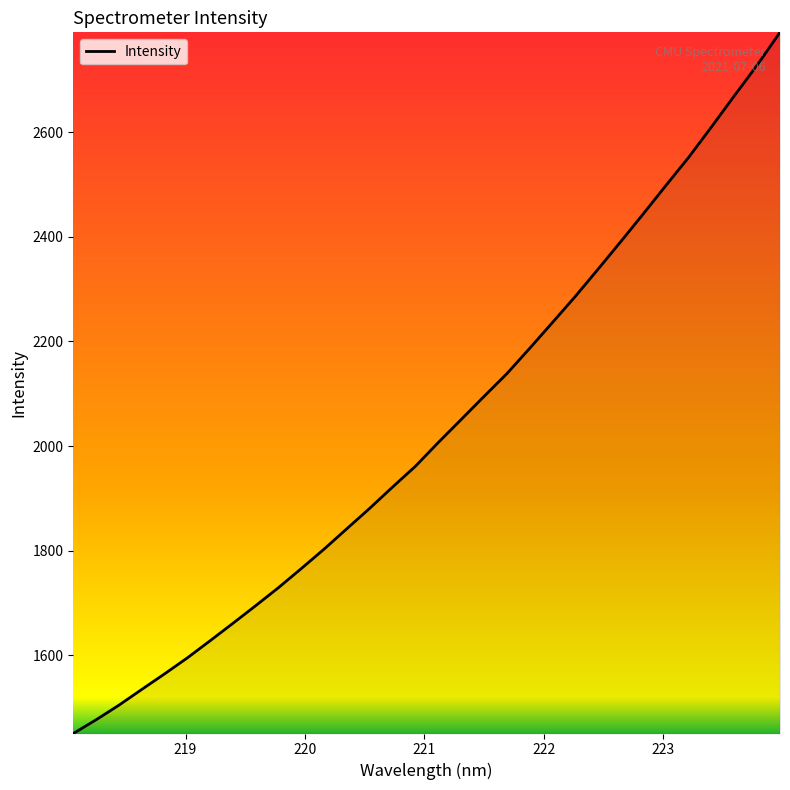

What is the maximum value shown in the chart?

2790.6